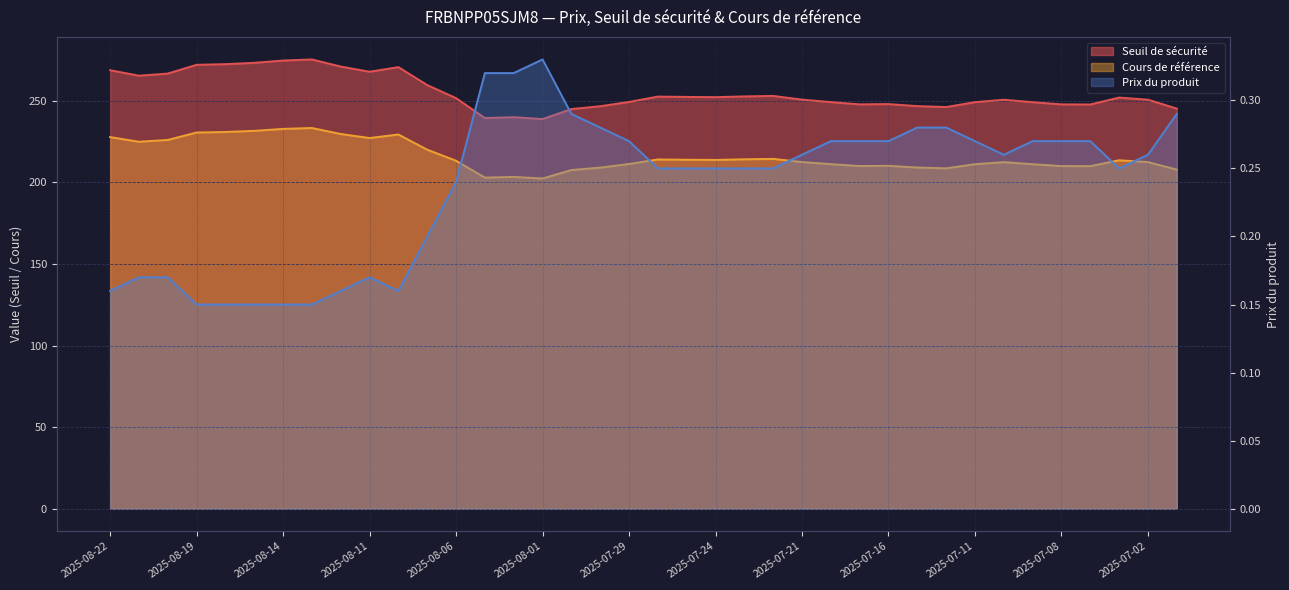

Which series has the largest range (max minus min)?

Seuil de sécurité